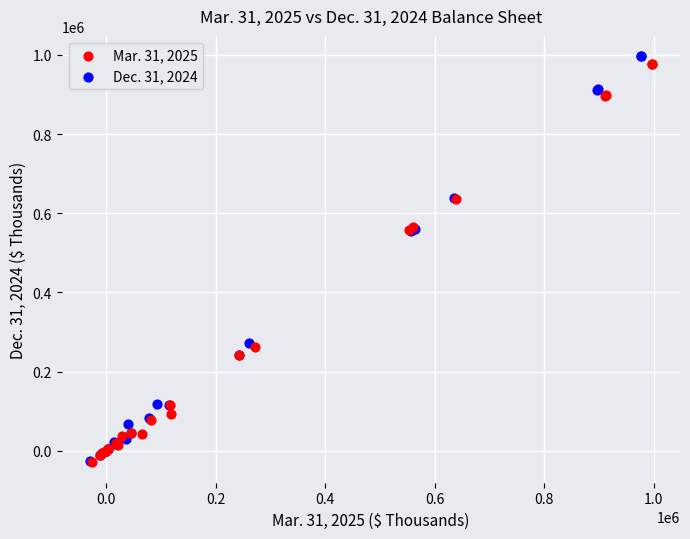

Which series has the largest Y range (max minus min)?

Dec. 31, 2024